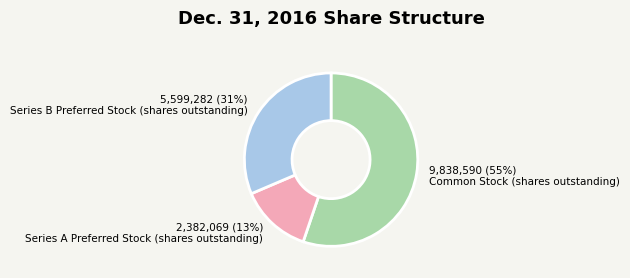

To the nearest percent, what is the average slice percentage?

33%